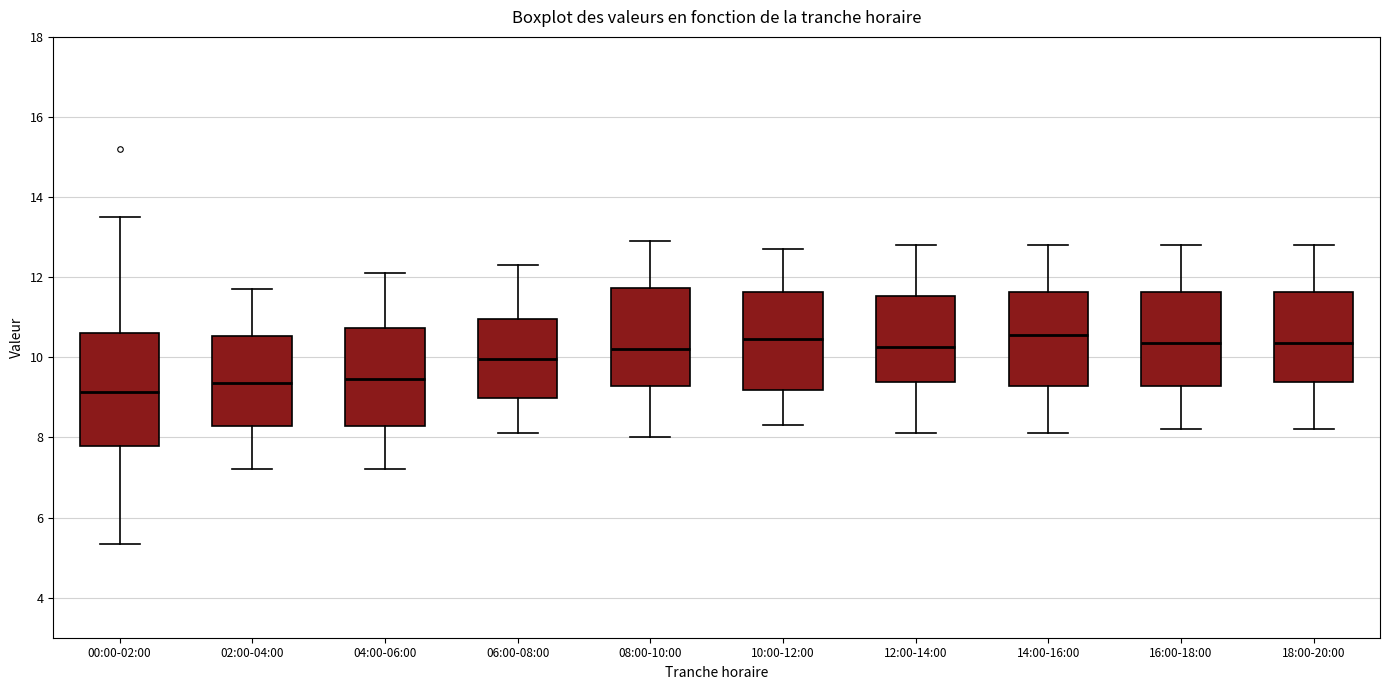

Which box is the tallest, from its lower edge to its upper edge?

00:00-02:00